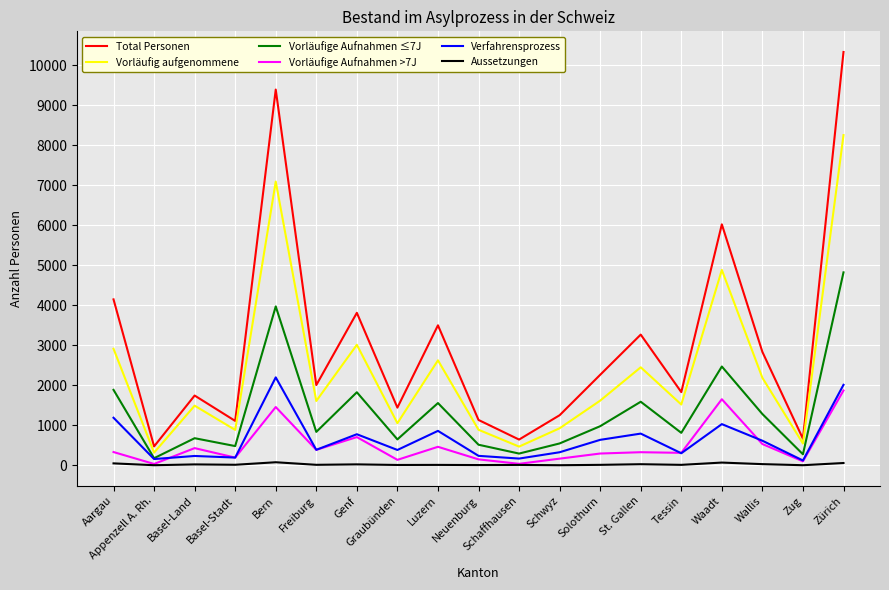

Is the value of Total Personen at Luzern greater than the value of Aussetzungen at Bern?

Yes